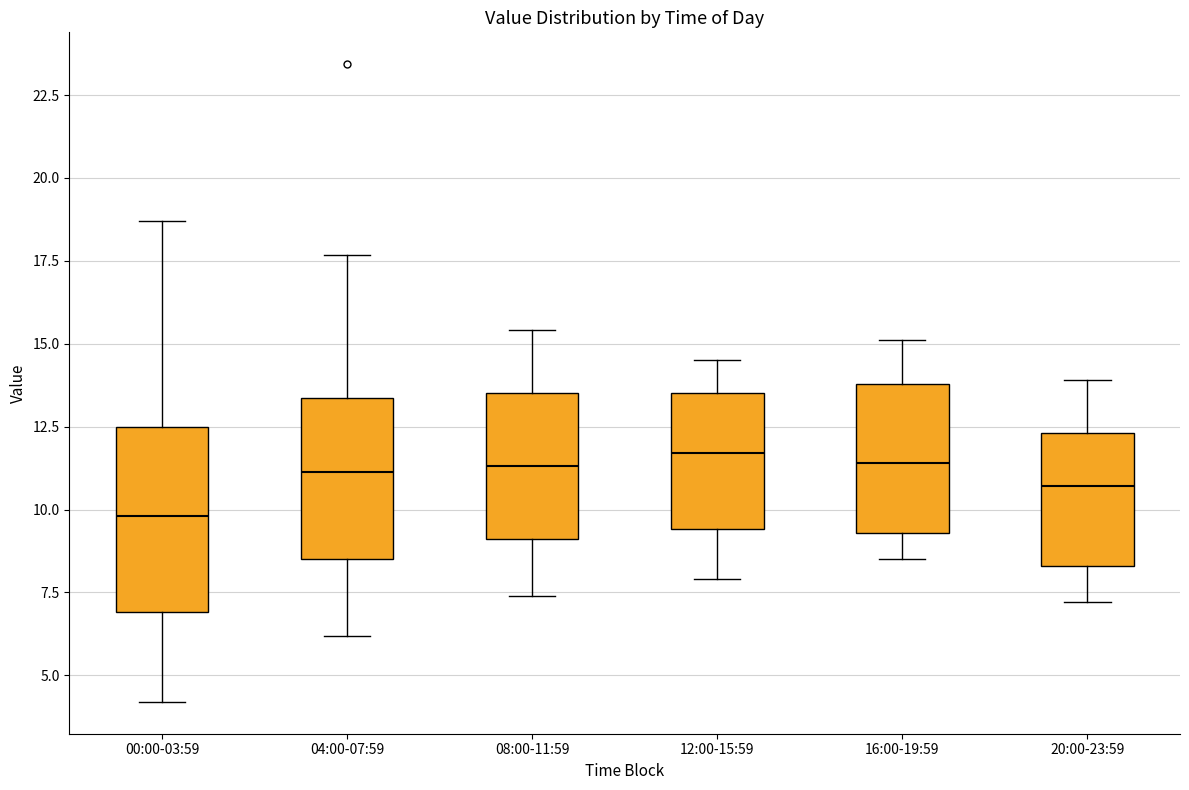

Reading left to right, transcribe this box plot: for each box, give where its median line is, the range the box spans, and where its two whiskers end, as read against the y-axis. The values are not printed on the chart, so give them approximately, as read against the axis.

00:00-03:59: median 10.0, box 7.0 to 12.5, whiskers 4.0 to 18.5
04:00-07:59: median 11.0, box 8.5 to 13.5, whiskers 6.0 to 17.5
08:00-11:59: median 11.5, box 9.0 to 13.5, whiskers 7.5 to 15.5
12:00-15:59: median 11.5, box 9.5 to 13.5, whiskers 8.0 to 14.5
16:00-19:59: median 11.5, box 9.5 to 14.0, whiskers 8.5 to 15.0
20:00-23:59: median 10.5, box 8.5 to 12.5, whiskers 7.0 to 14.0